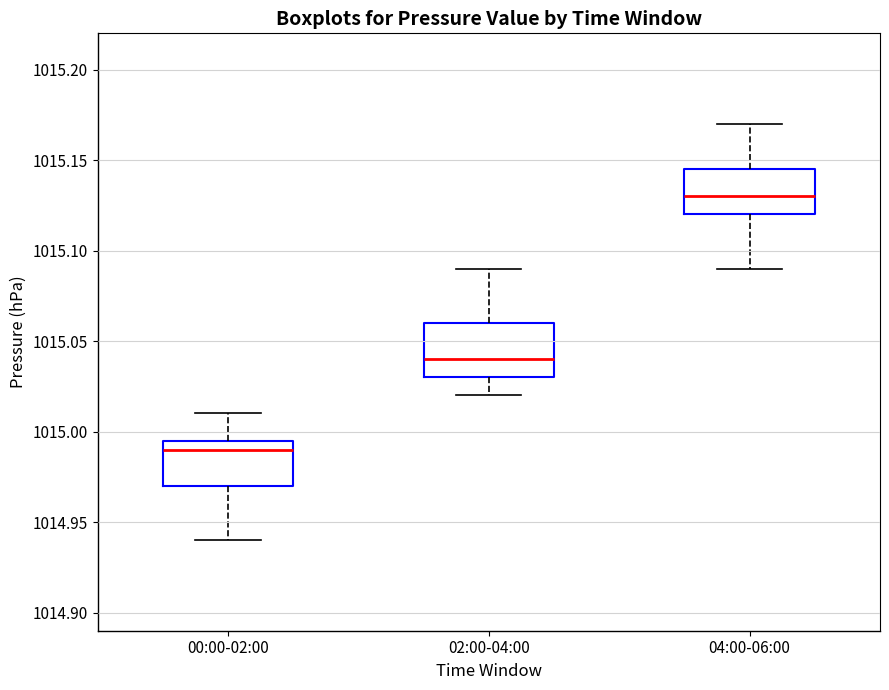

Reading left to right, transcribe this box plot: for each box, give where its median line is, the range the box spans, and where its two whiskers end, as read against the y-axis. The values are not printed on the chart, so give them approximately, as read against the axis.

00:00-02:00: median 1014.990, box 1014.970 to 1014.995, whiskers 1014.940 to 1015.010
02:00-04:00: median 1015.040, box 1015.030 to 1015.060, whiskers 1015.020 to 1015.090
04:00-06:00: median 1015.130, box 1015.120 to 1015.145, whiskers 1015.090 to 1015.170